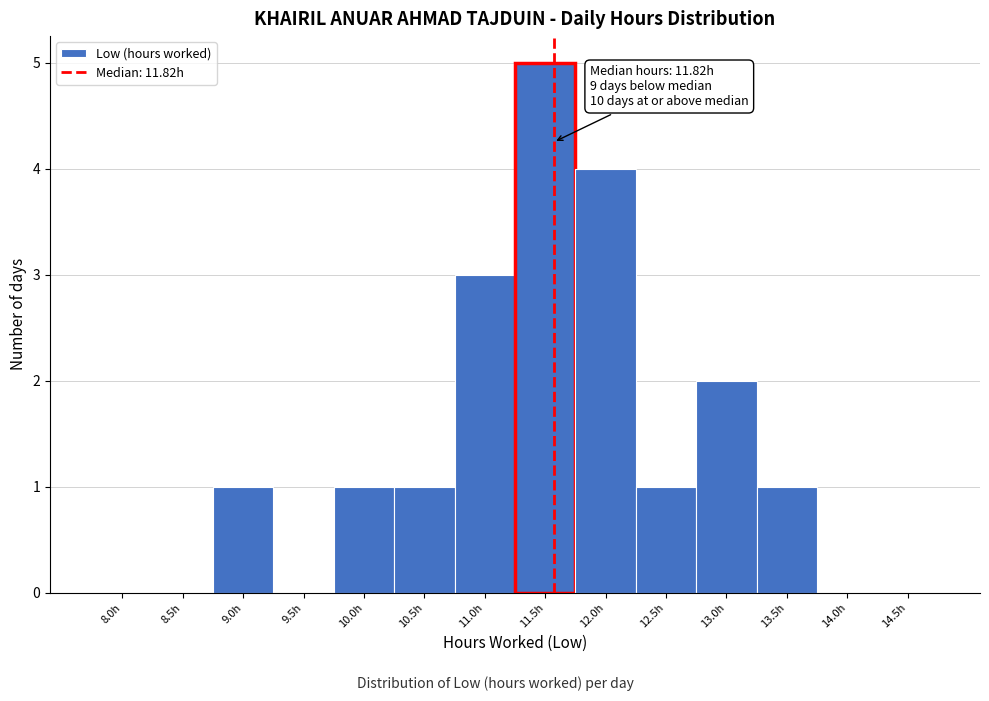

Reading left to right, what are all the values shown in this chart?

8.0h=0	8.5h=0	9.0h=1	9.5h=0	10.0h=1	10.5h=1	11.0h=3	11.5h=5	12.0h=4	12.5h=1	13.0h=2	13.5h=1	14.0h=0	14.5h=0